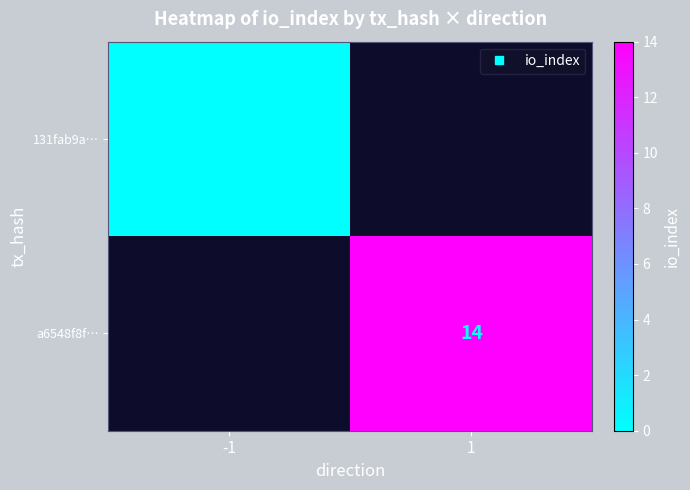

At which category does the chart reach its minimum across all series?

-1